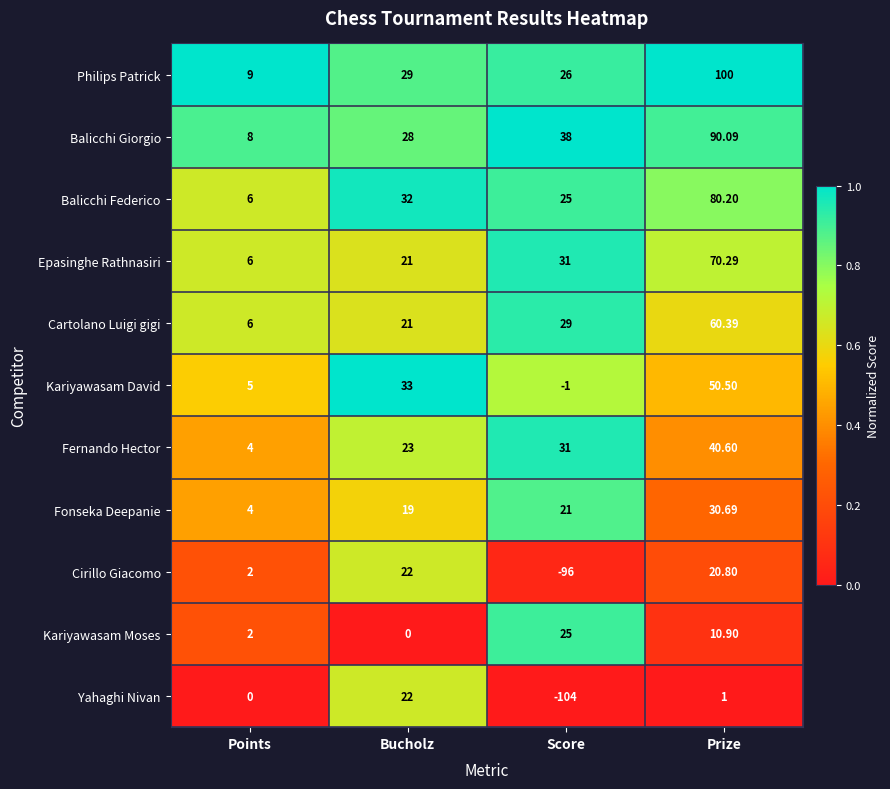

At which label does Fonseka Deepanie reach its peak?

Prize